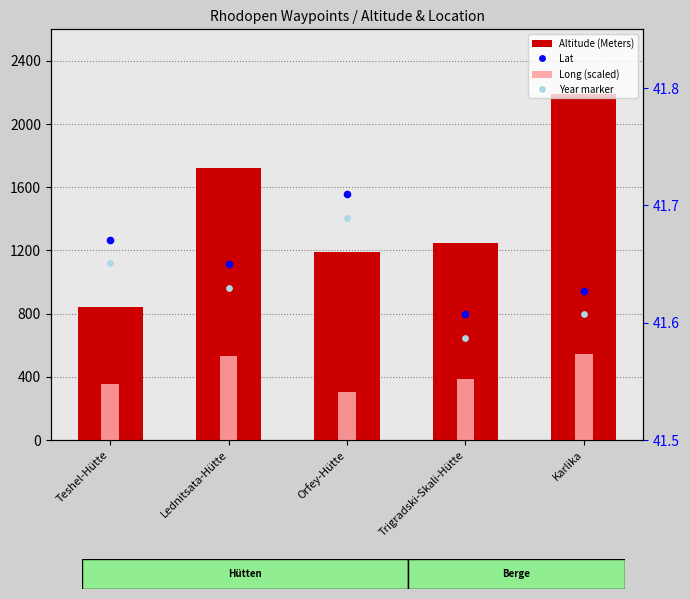

At how many categories does at least one series exceed 249?

5